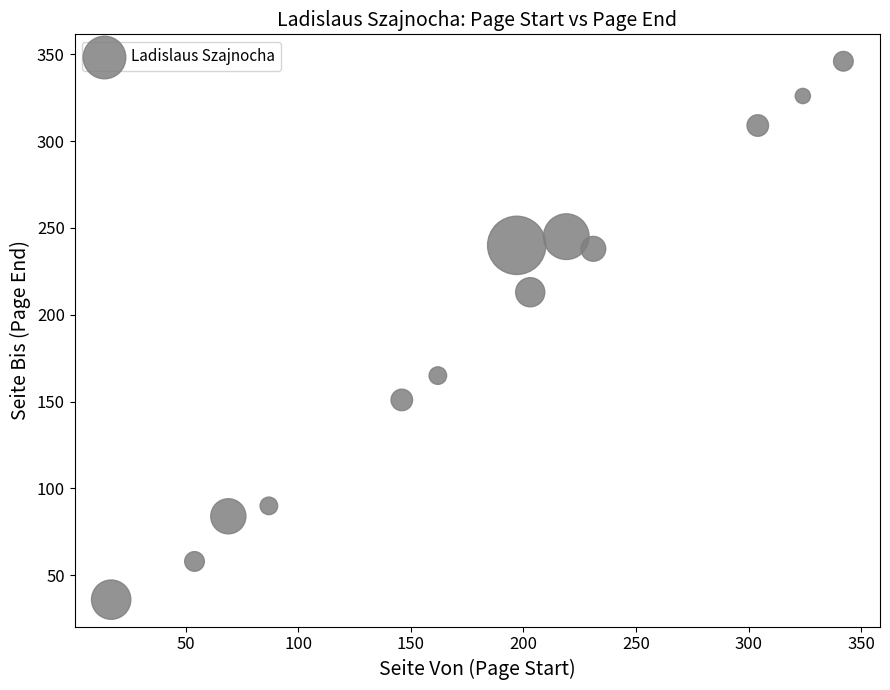

What is the range of Y values (max minus min)?

310